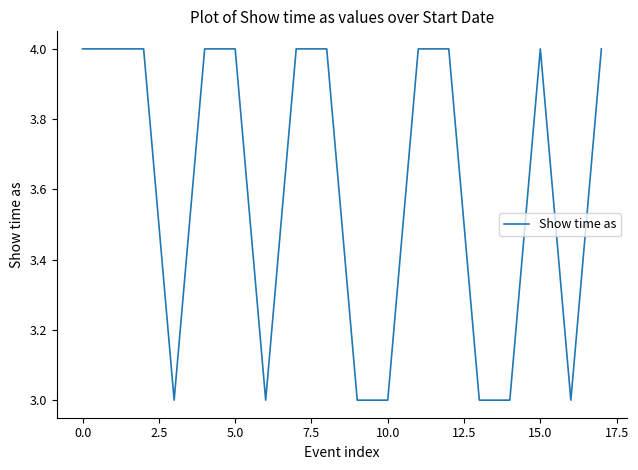

What is the smallest value displayed?

3